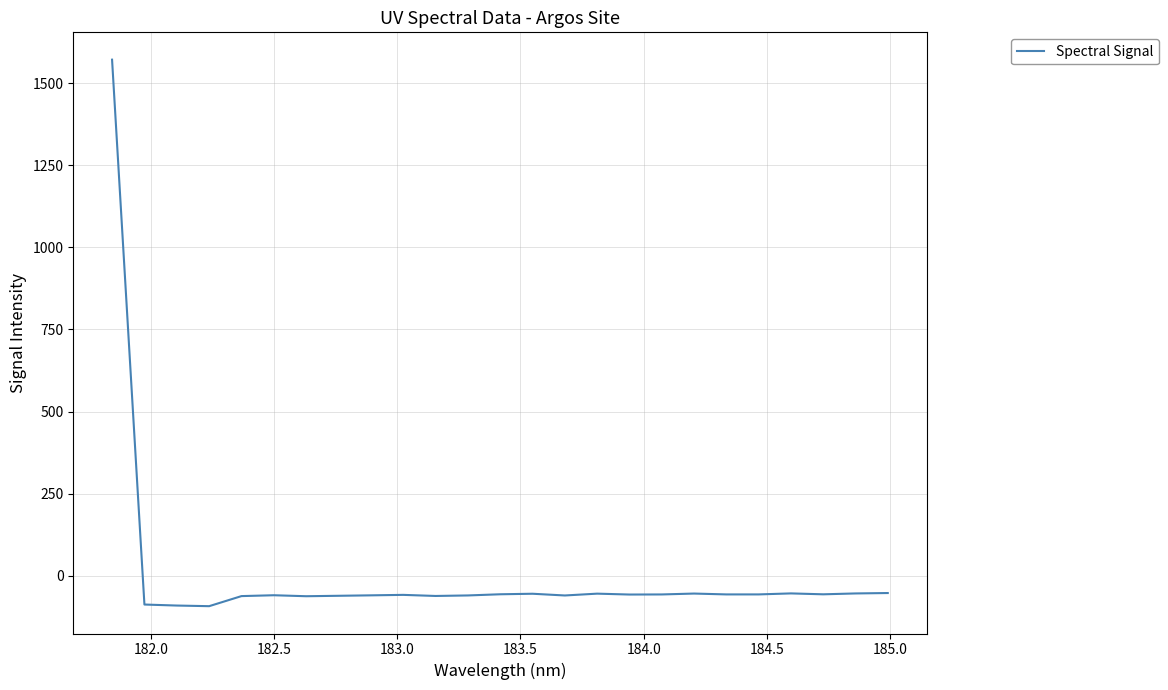

What is the minimum value shown in the chart?

-92.8